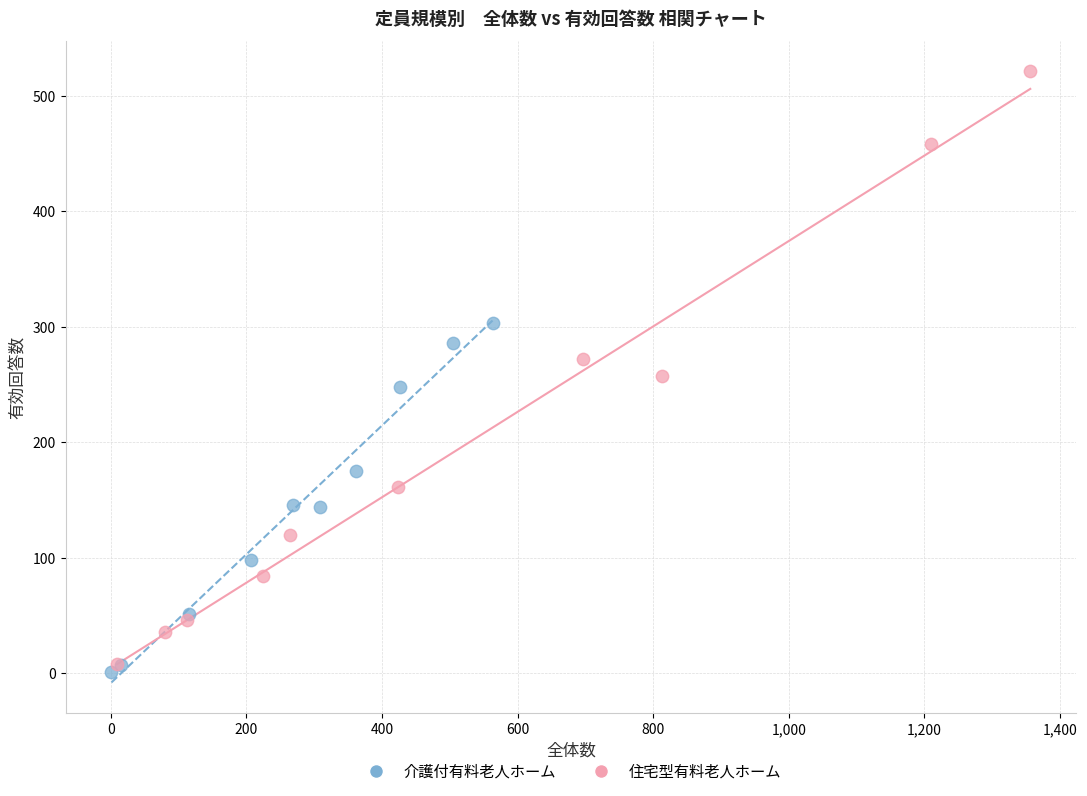

Which series has the largest Y range (max minus min)?

住宅型有料老人ホーム